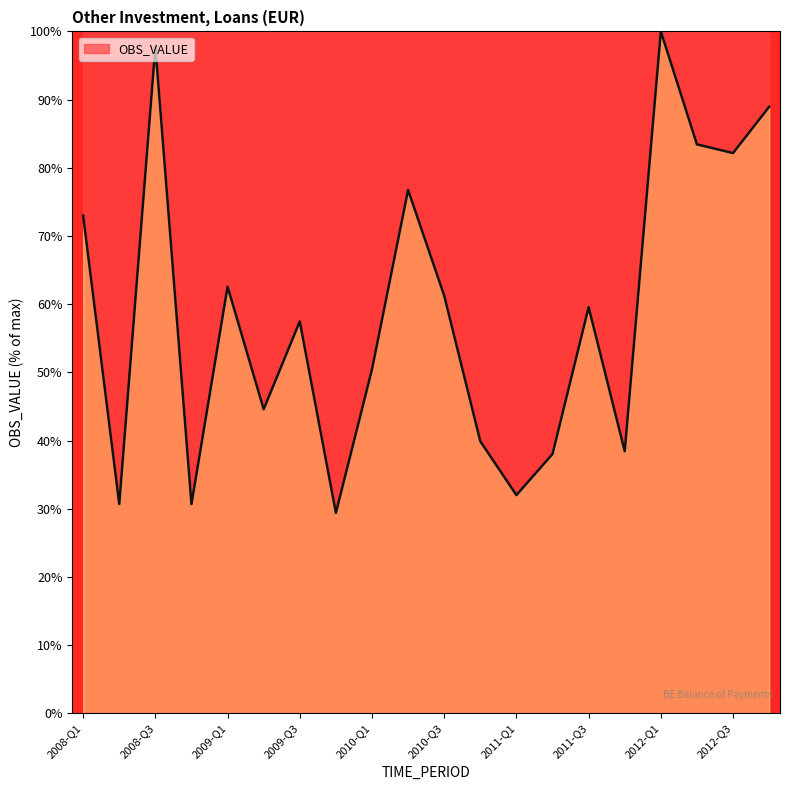

What is the greatest value displayed?

100.0